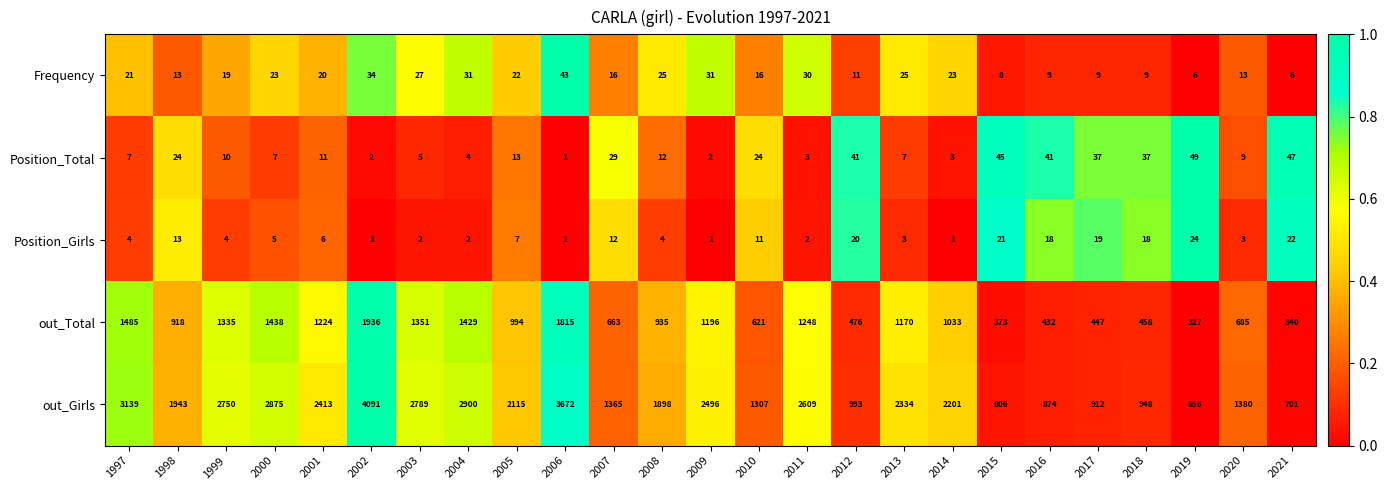

At which category is the sum across all series the highest?

2002